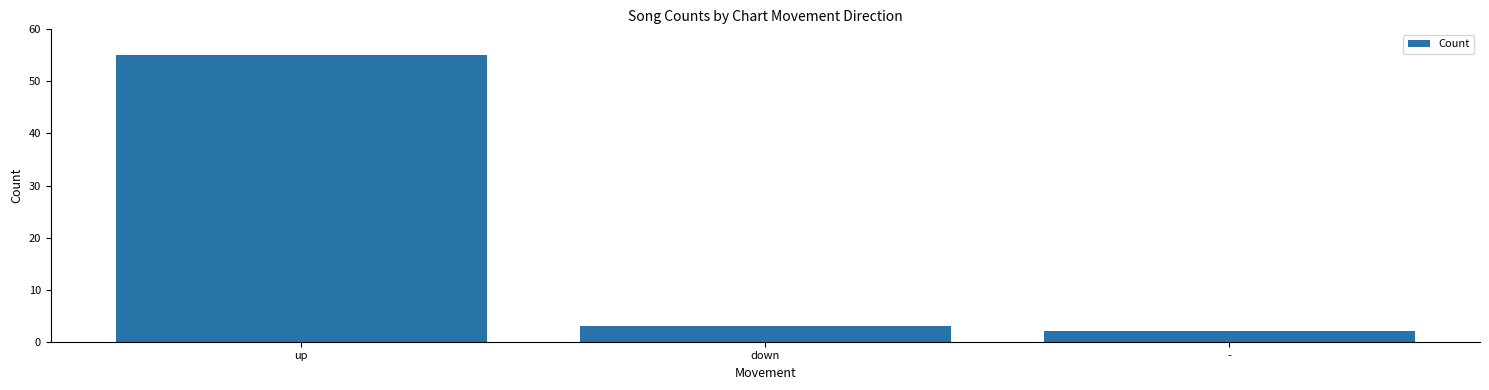

Is it true that the value at down is 3?

True